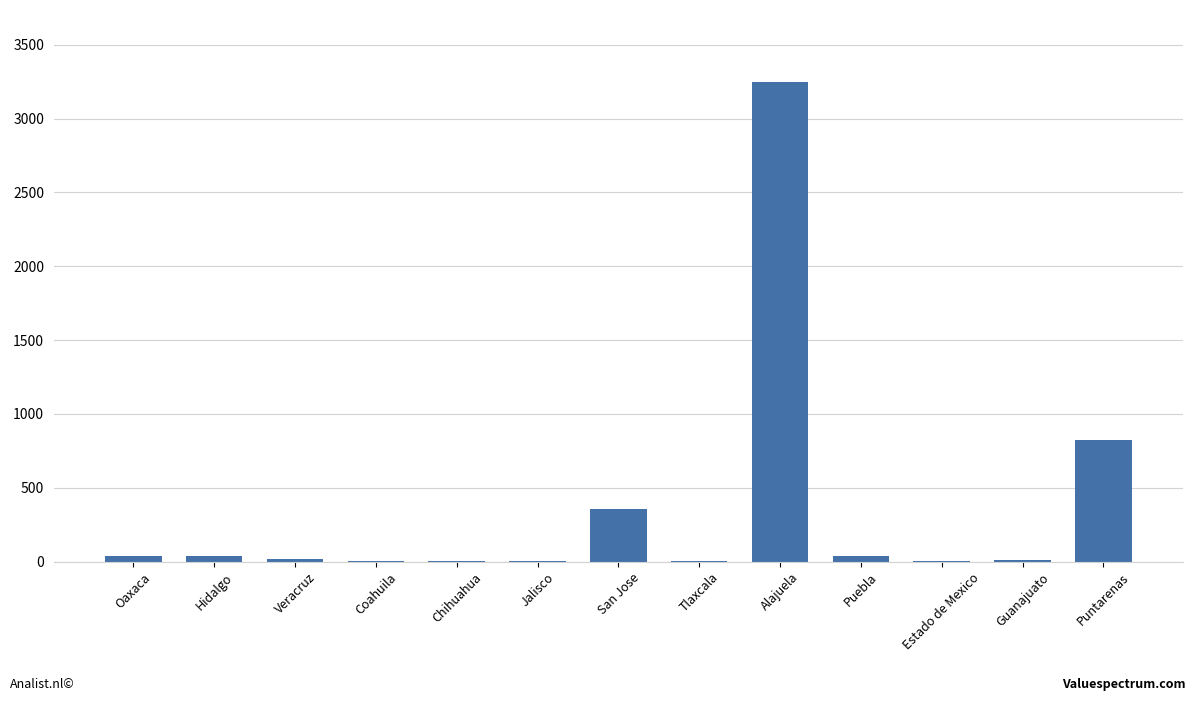

Between Puebla and Alajuela, which is larger?

Alajuela